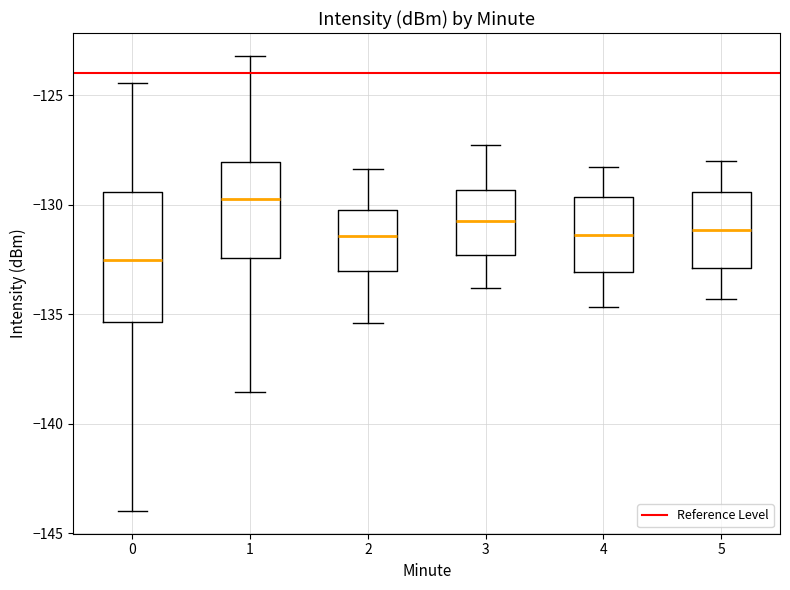

Where does the lower whisker of the box at x = 4 end on the y-axis? The values are not printed on the chart, so give them approximately, as read against the axis.

-134.5